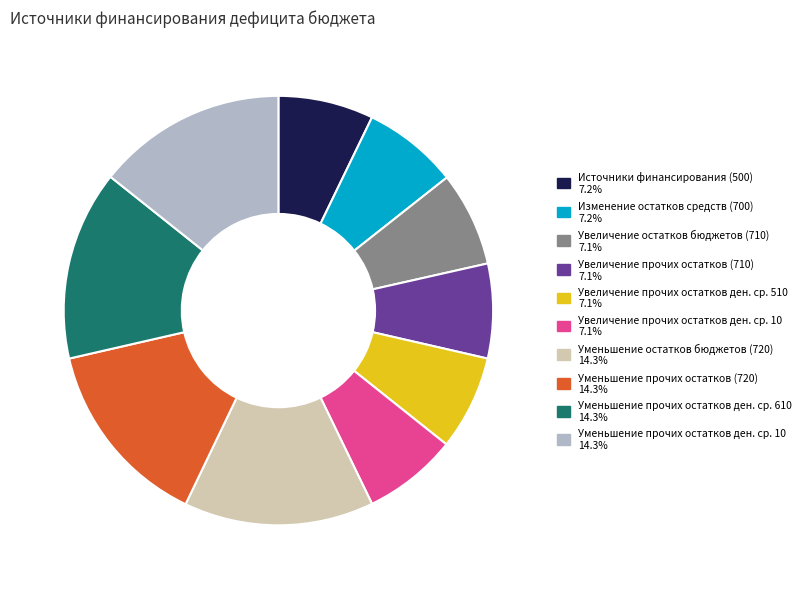

Is there any slice that represents more than half of the pie?

No